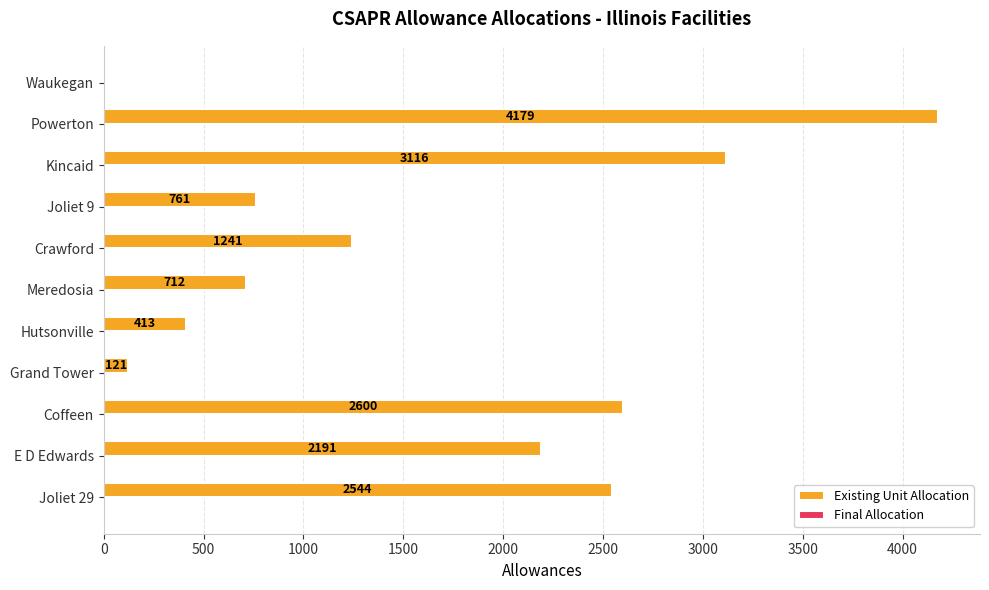

How many distinct data groups are displayed?

2